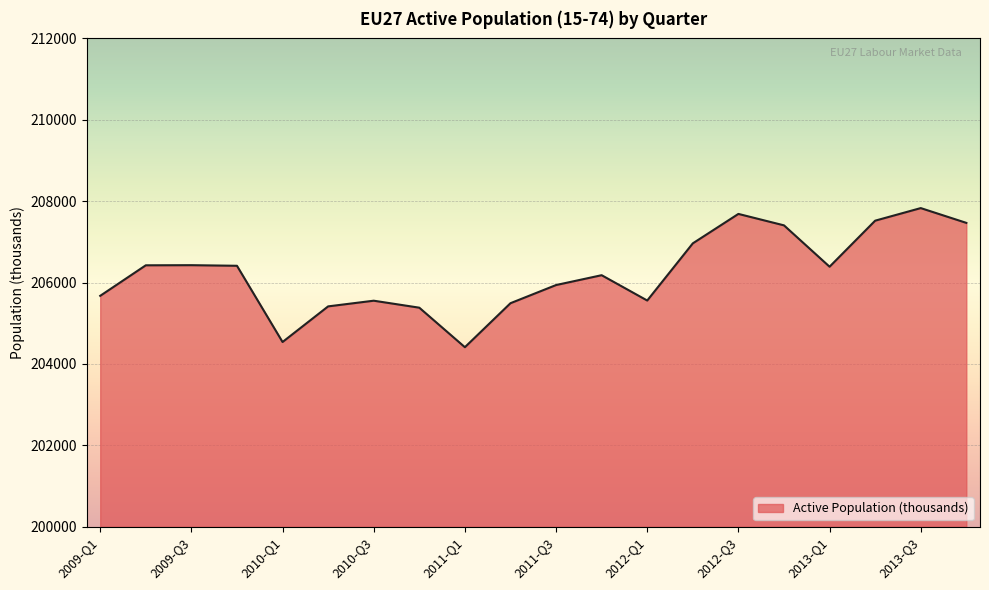

What is the difference between the maximum and second lowest values?

3290.9